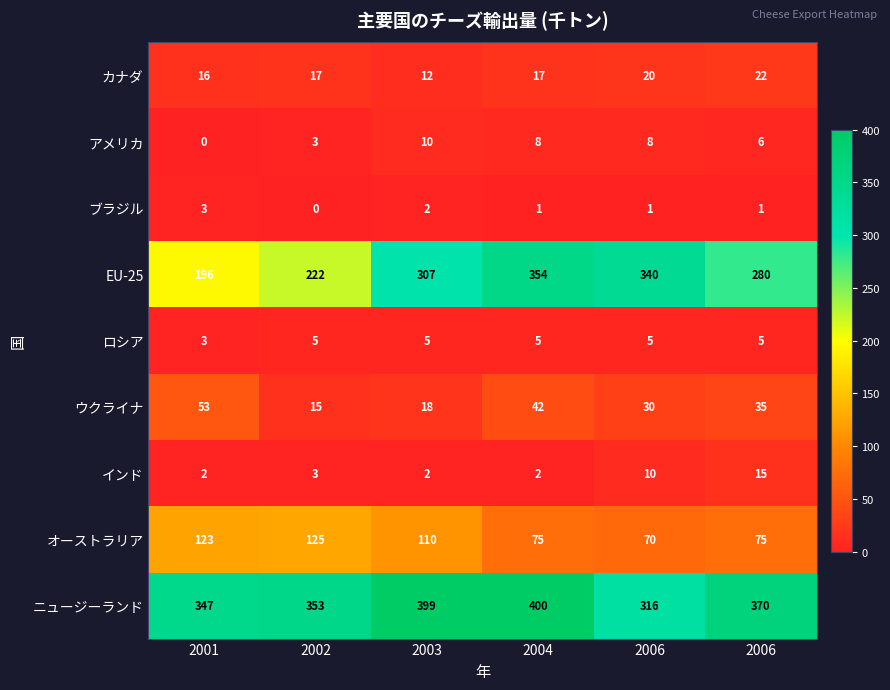

How many data points does each series have?

6